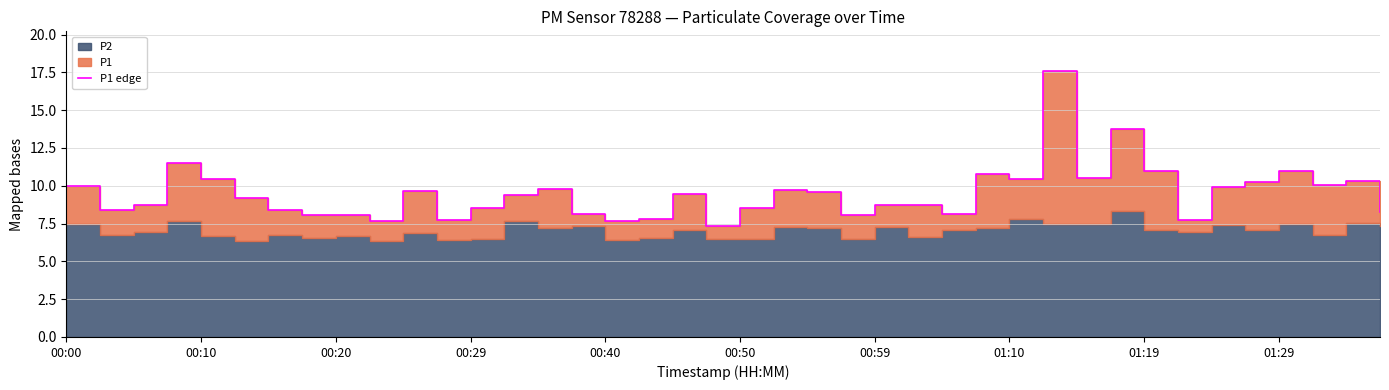

What is the change in value from 00:40 to 14?

-0.7